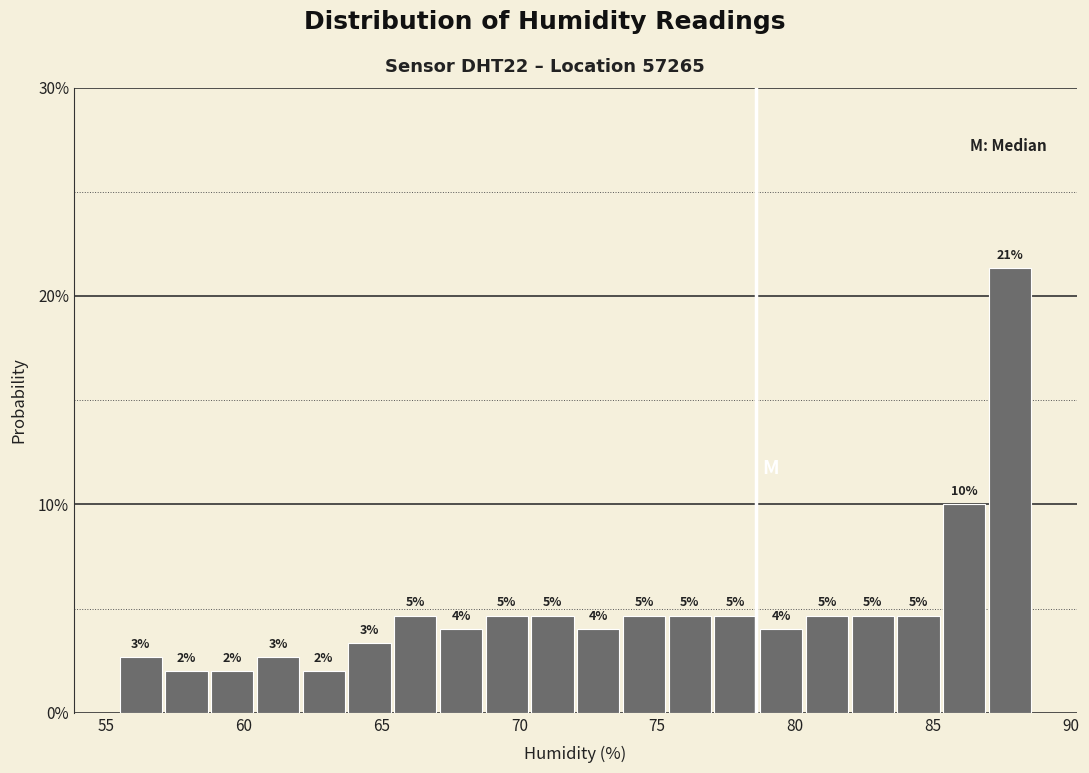

Read against the x-axis, roughly where is the centre of the tallest bar?

88.0